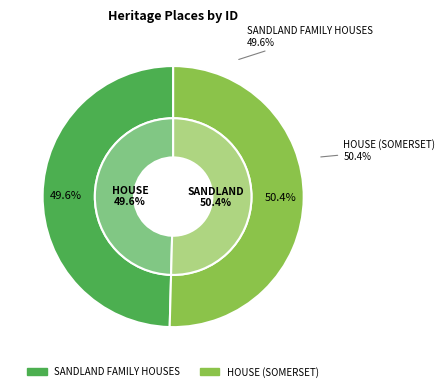

The HOUSE (SOMERSET) slice represents 60% of the pie. True or false?

False